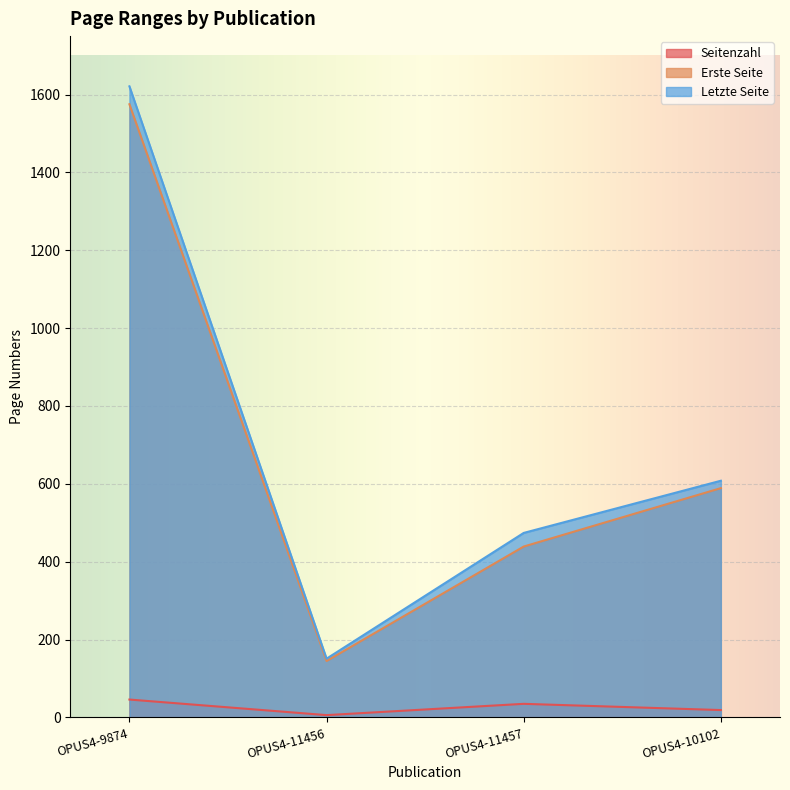

Rank the series by their maximum value, from highest to lowest.

Letzte Seite, Erste Seite, Seitenzahl